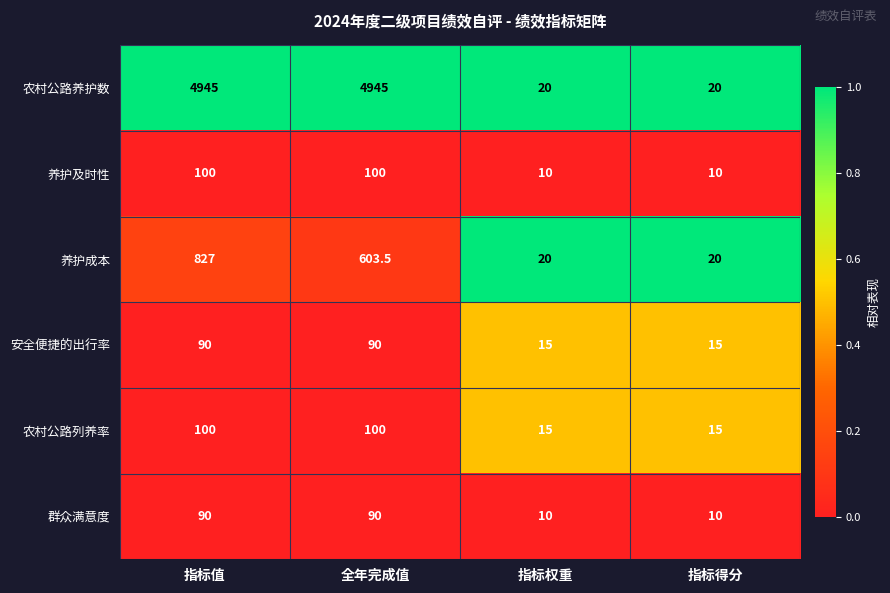

Between 指标值 and 指标权重, which series saw the biggest shift?

农村公路养护数